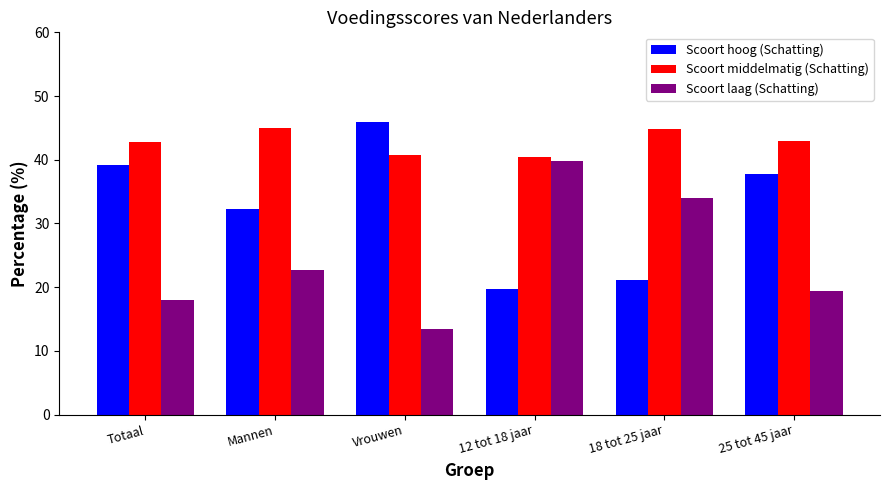

Rank the series at 18 tot 25 jaar from highest to lowest value.

Scoort middelmatig (Schatting), Scoort laag (Schatting), Scoort hoog (Schatting)